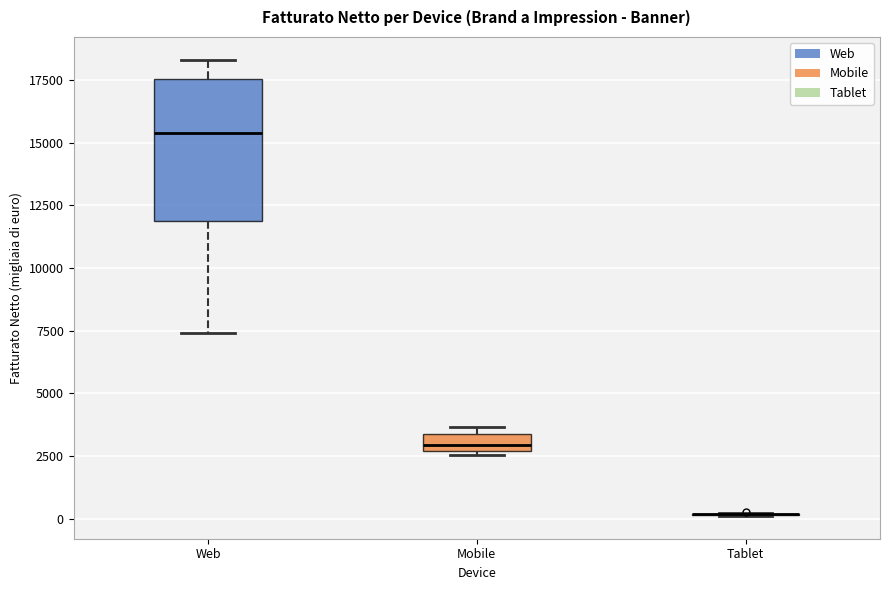

Which box is the tallest, from its lower edge to its upper edge?

Web